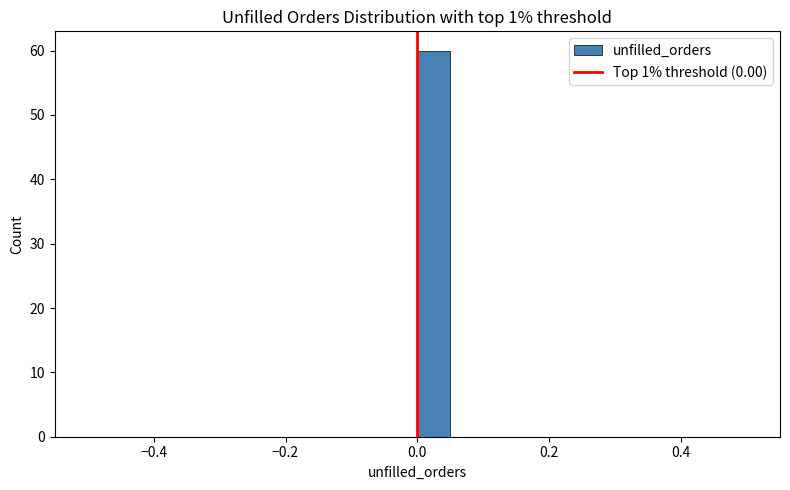

Read against the x-axis, roughly where is the centre of the tallest bar?

0.02